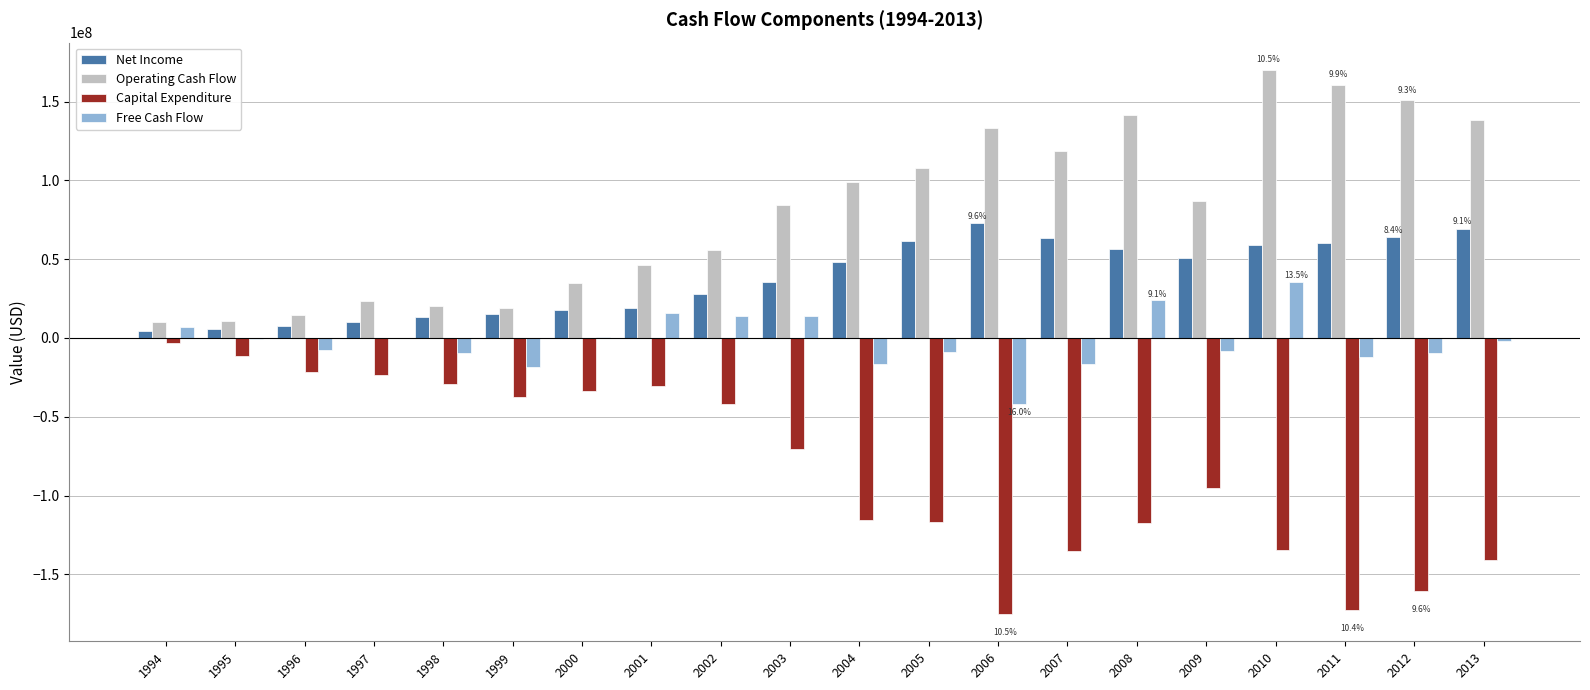

What is the sum of all Free Cash Flow values?

-42481854